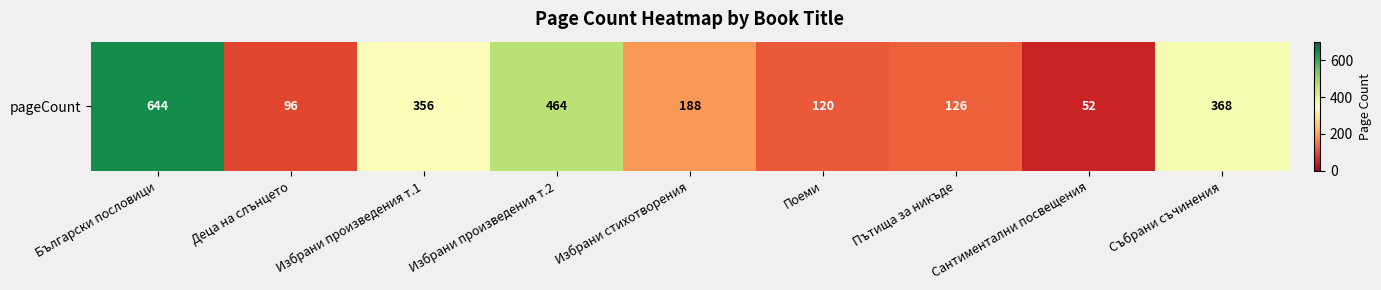

At which label is the value closest to 348?

Избрани произведения т.1